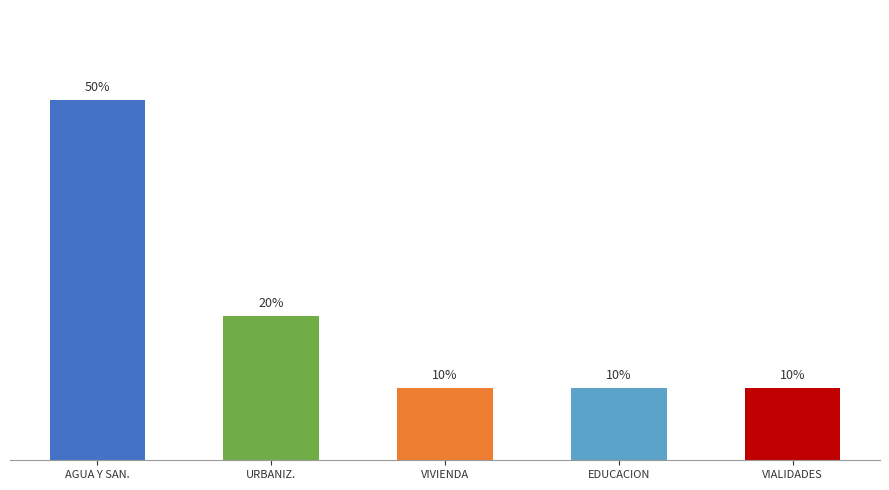

Which category has the highest value across all series?

AGUA Y SAN.